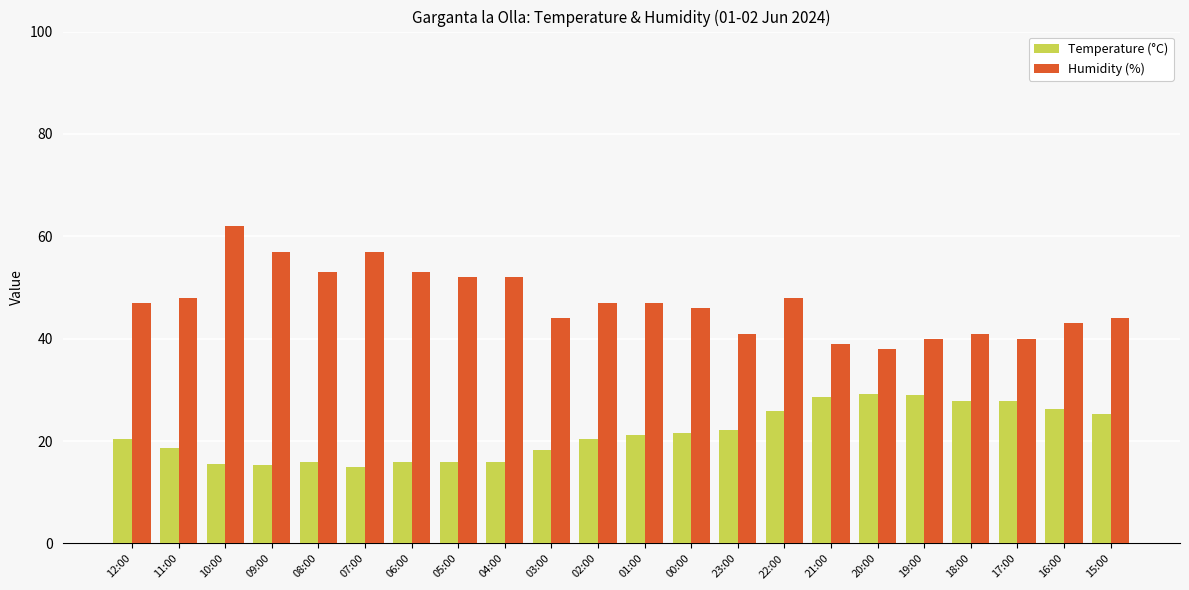

What is the total value across all series at 09:00?

72.3